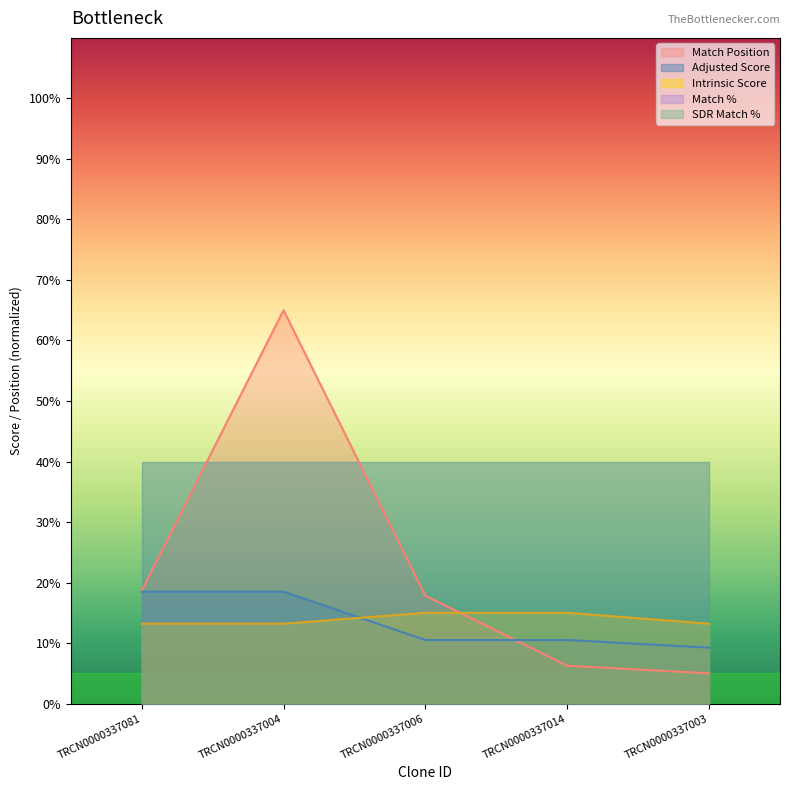

Which series changed the most between TRCN0000337006 and TRCN0000337014?

Match Position